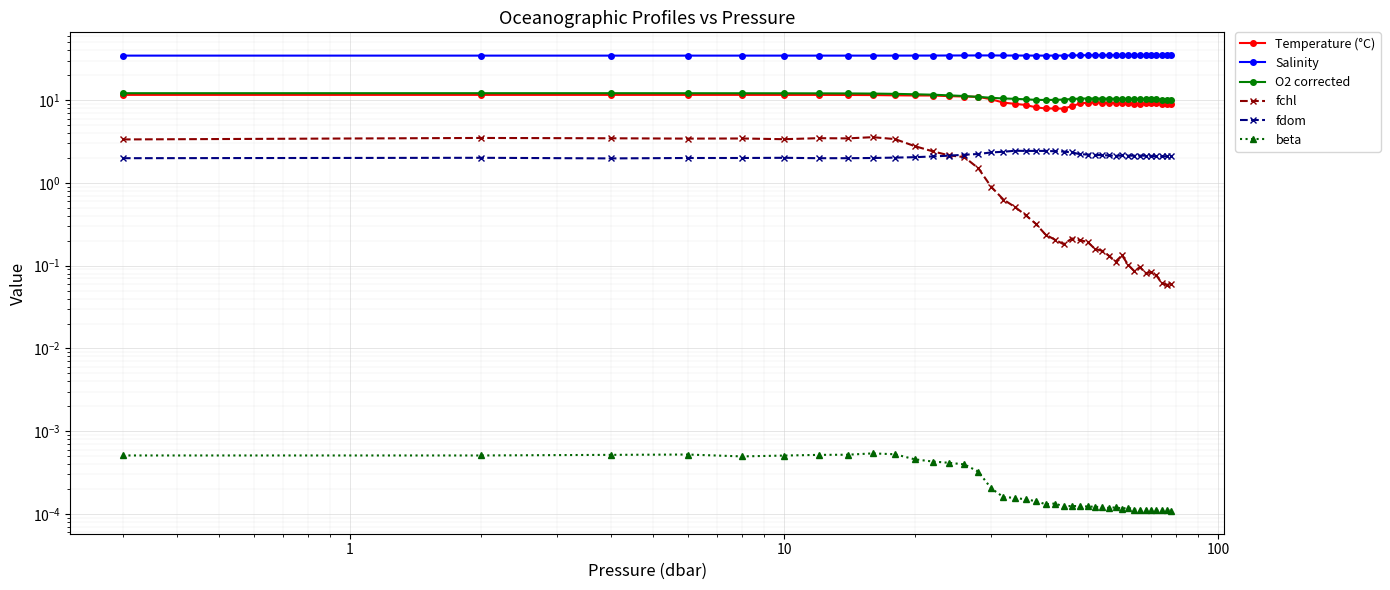

Is this an area chart (filled region under the line)?

No